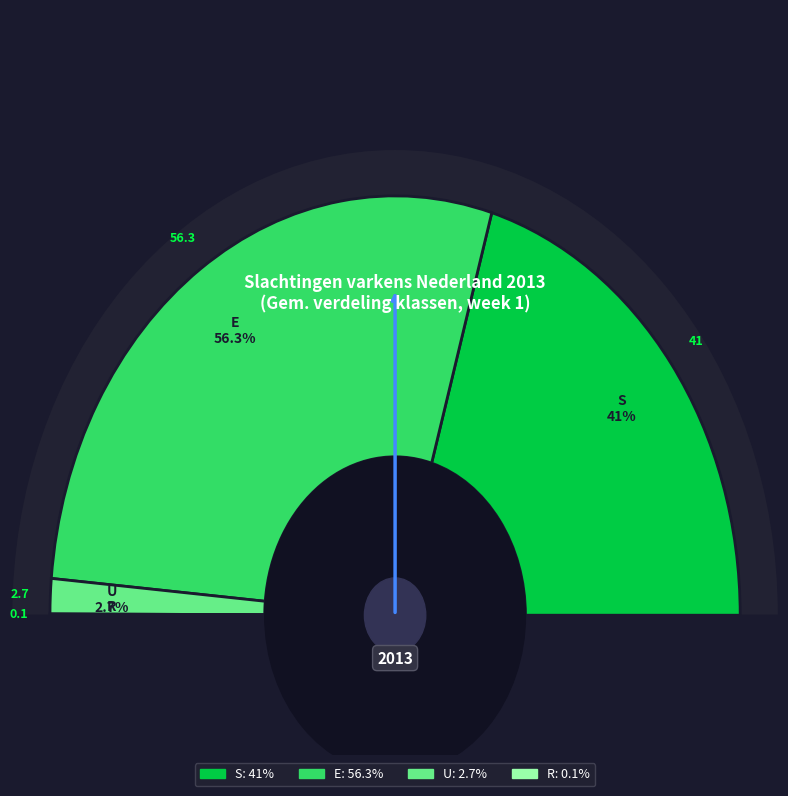

Which category has the biggest portion of the pie?

E